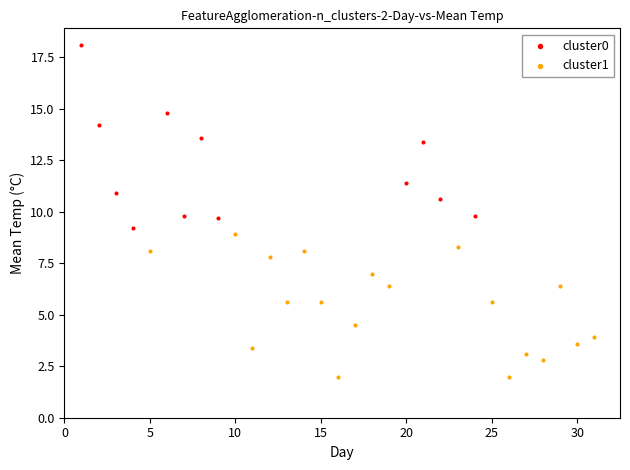

What are all the series names shown in the legend?

cluster0, cluster1